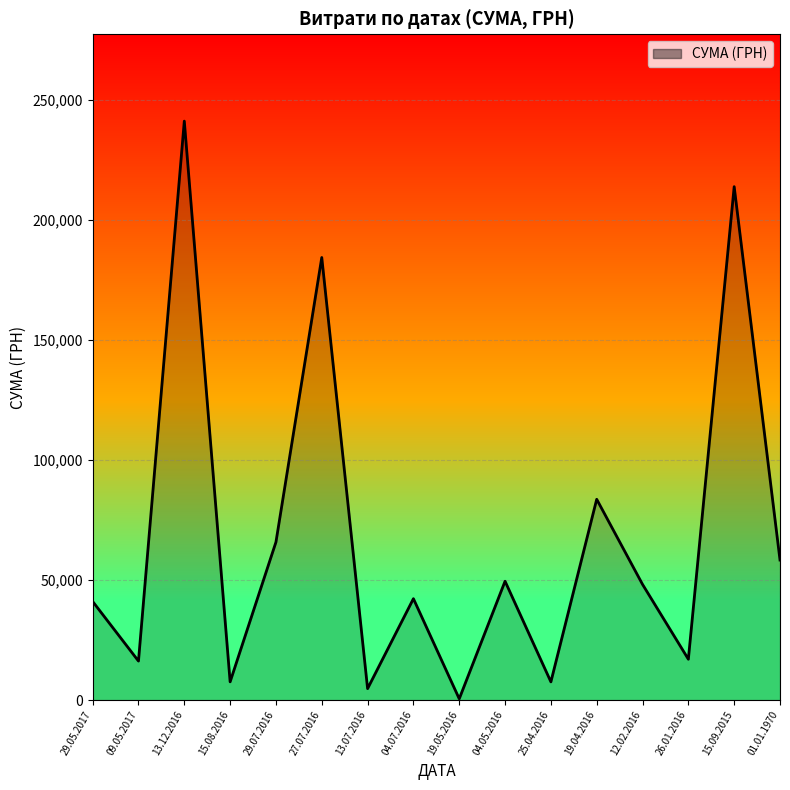

What is the average value?

67646.7